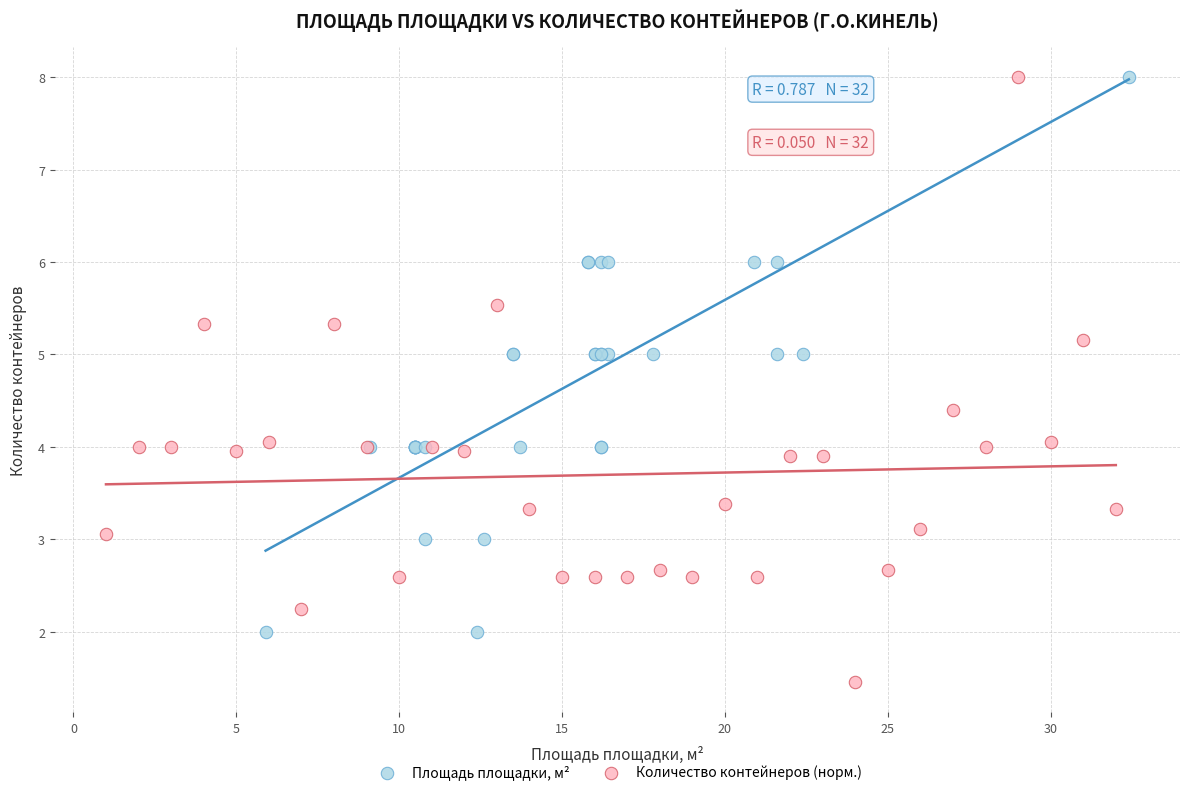

Which series has the largest Y range (max minus min)?

Количество контейнеров (норм.)